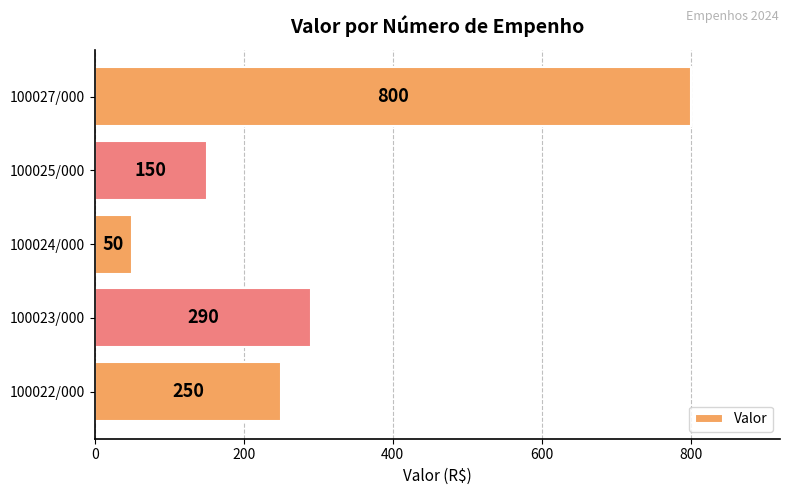

Is it true that the value at 100027/000 is 486?

False